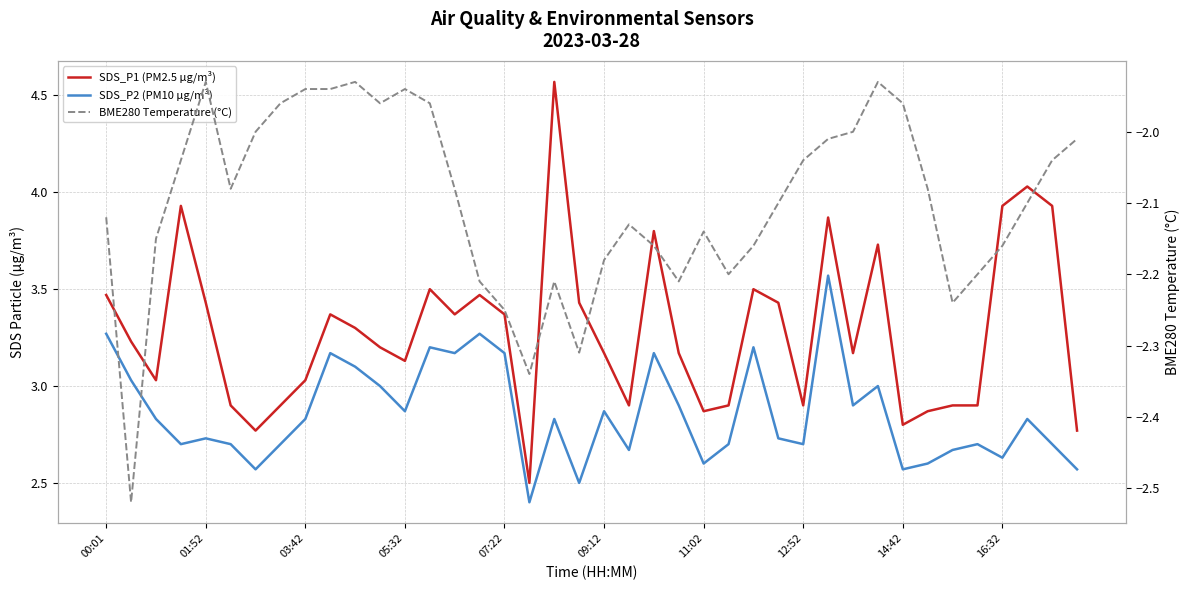

What is the total value across all series at 23?

3.9